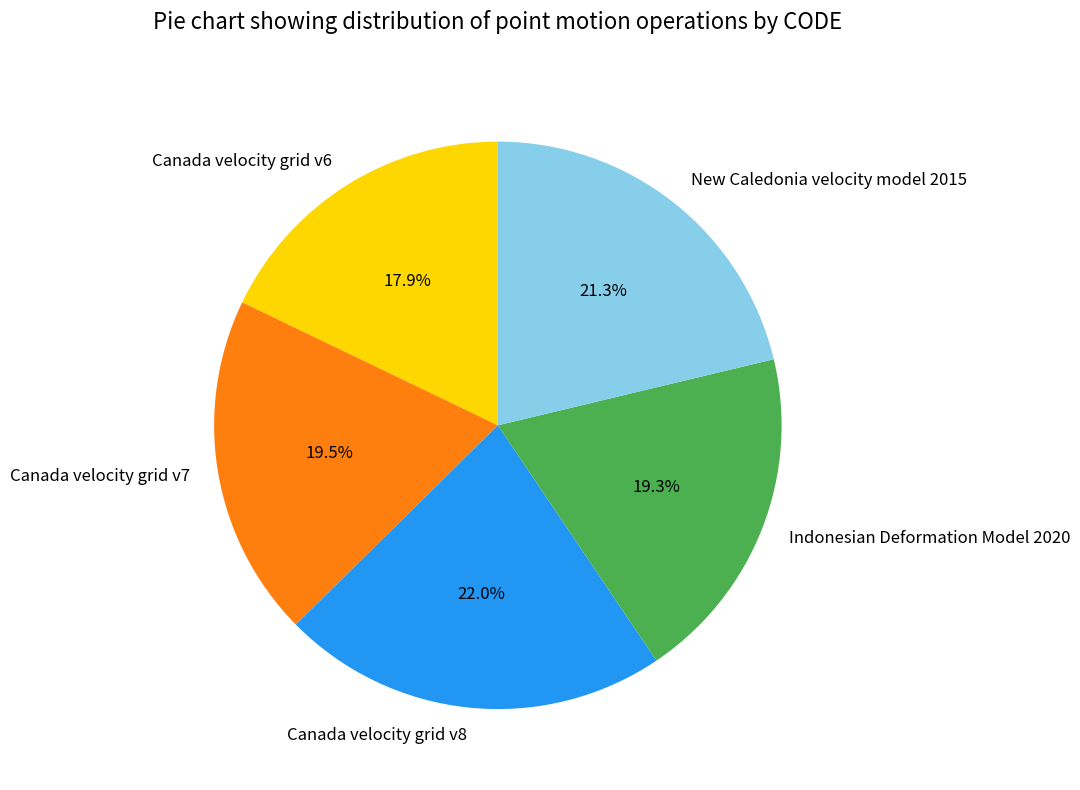

To the nearest percent, what portion does Indonesian Deformation Model 2020 represent?

19%